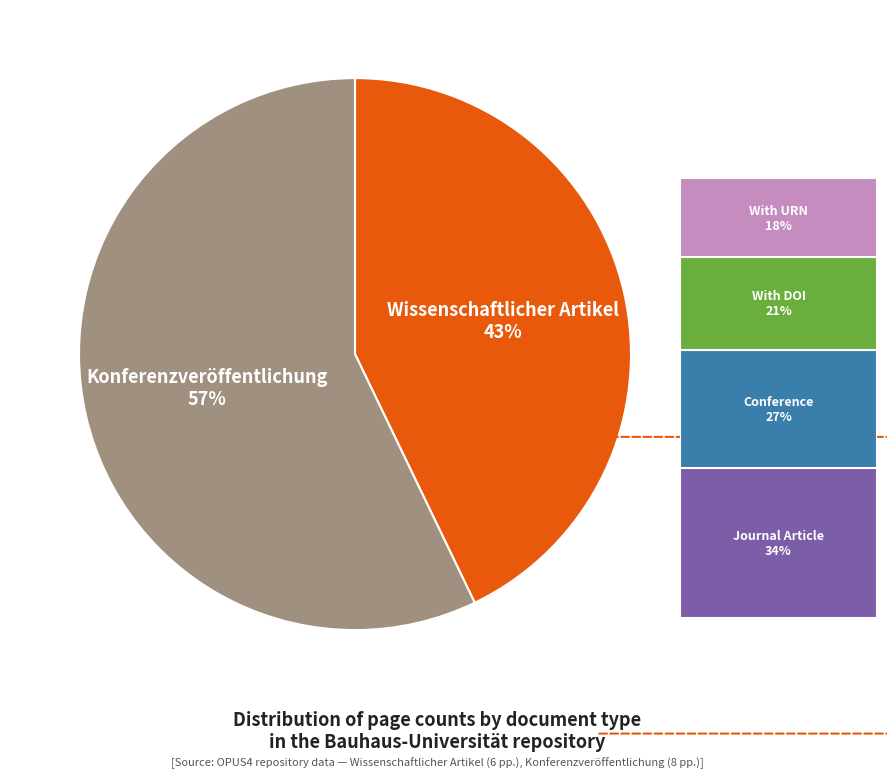

Does any single category account for the majority?

Yes